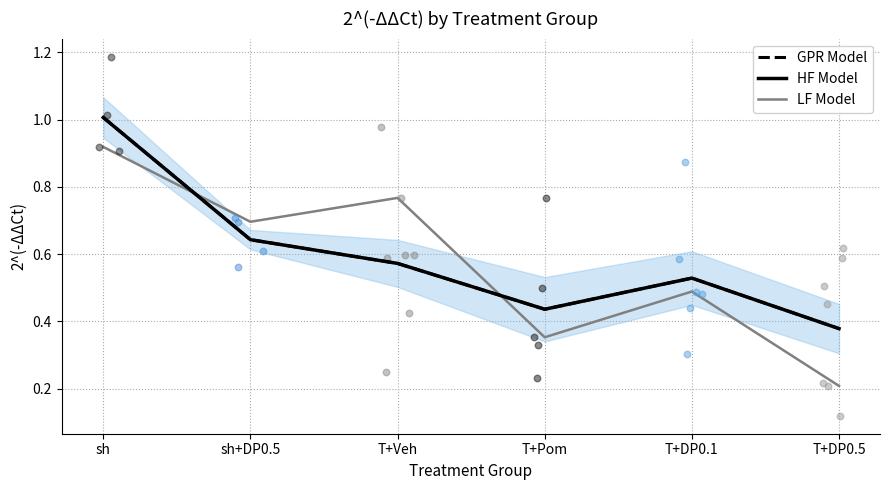

What are all the series names shown in the legend?

GPR Model, HF Model, LF Model